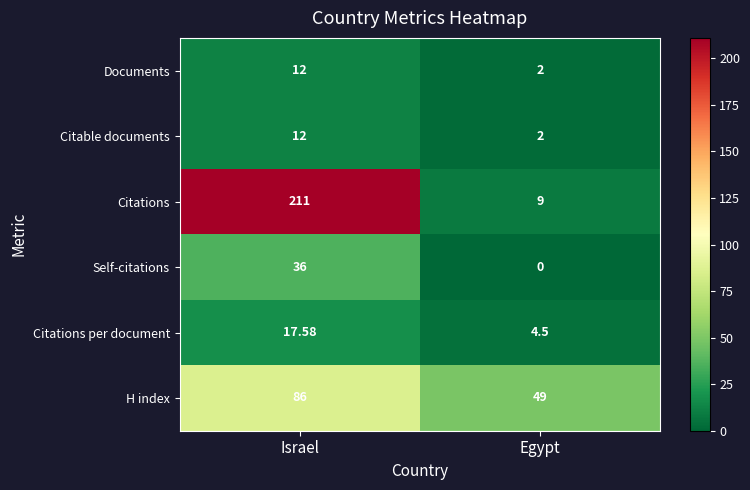

At which label does Documents reach its peak?

Israel